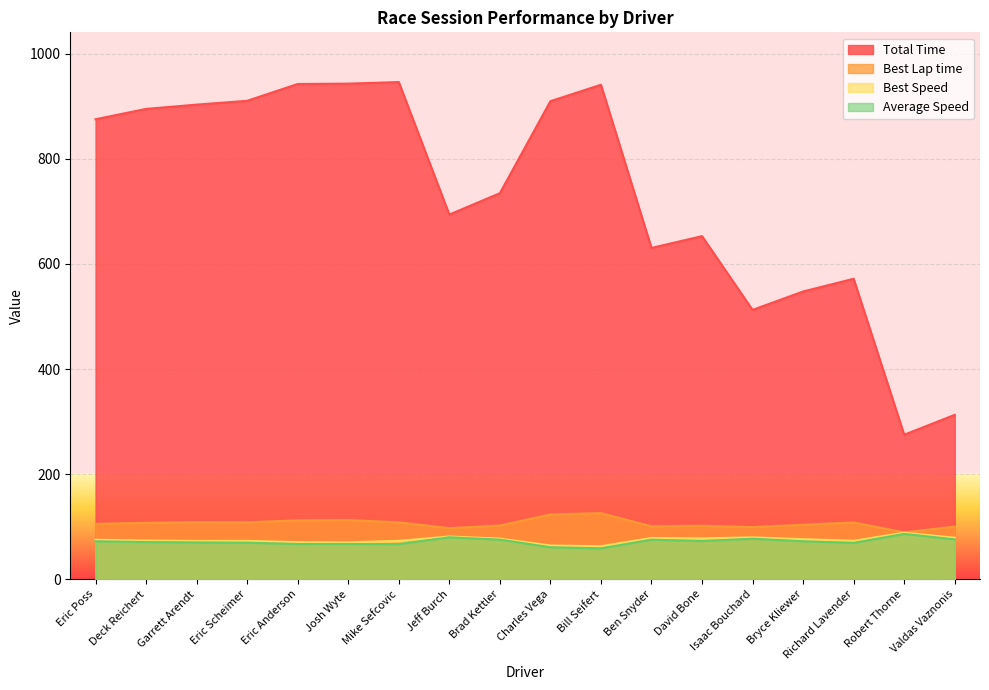

Is it true that Average Speed equals 70.2 at Garrett Arendt?

True